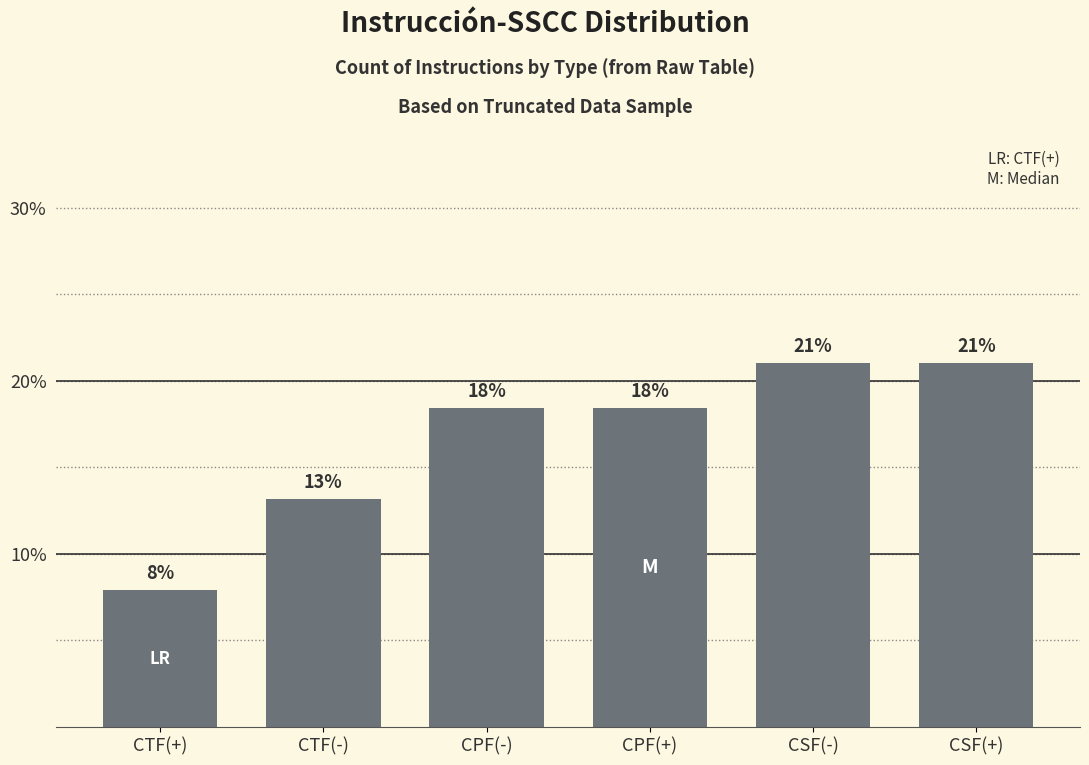

How many bars are there in total?

6